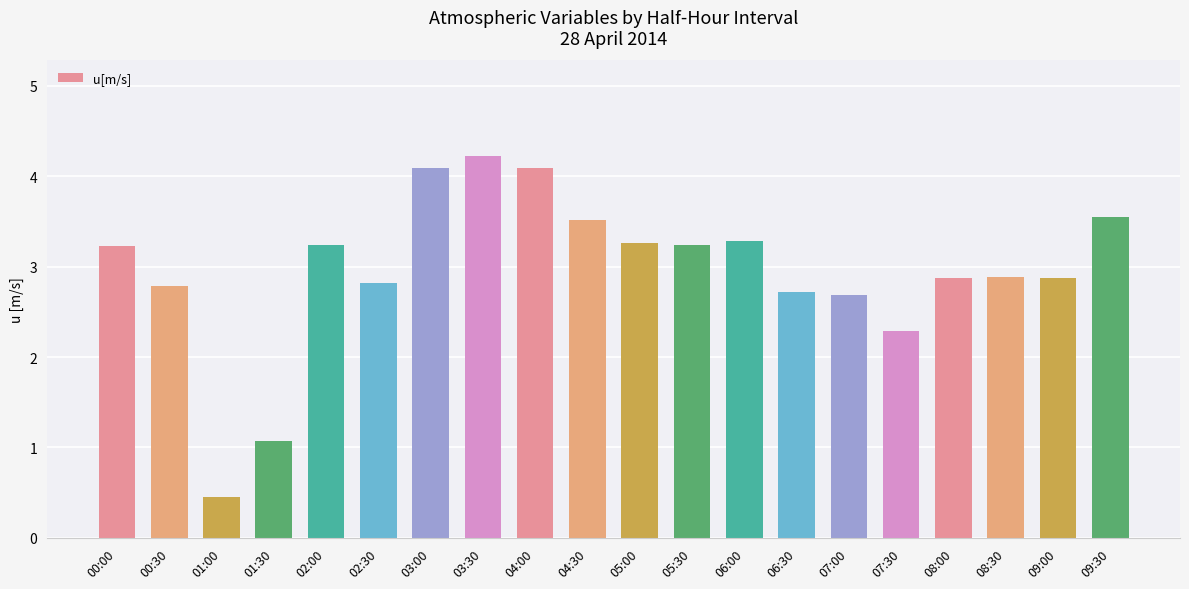

Approximately how many times larger is the value at 09:00 compared to 06:00?

0.9